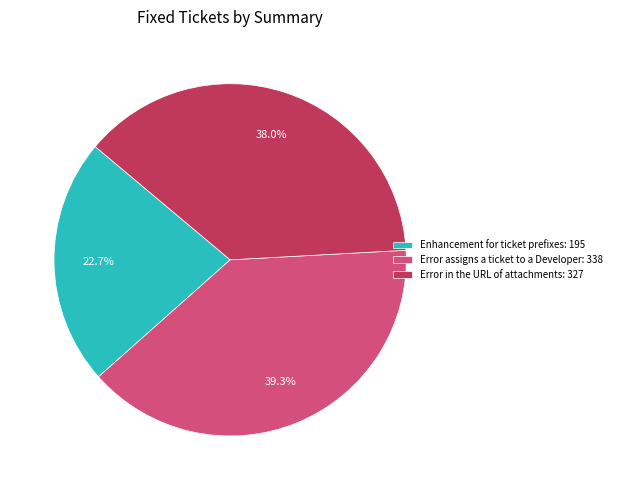

Is it true that Error assigns a ticket to a Developer is 52% of the pie?

False